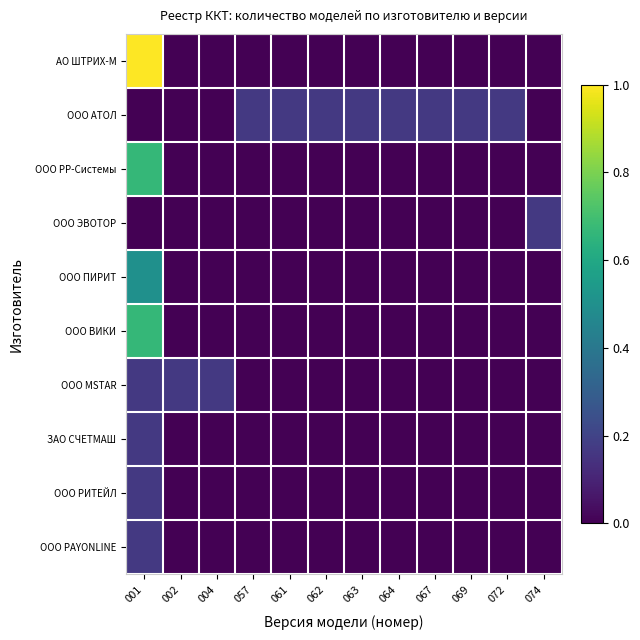

Which category has the lowest value across all series?

002